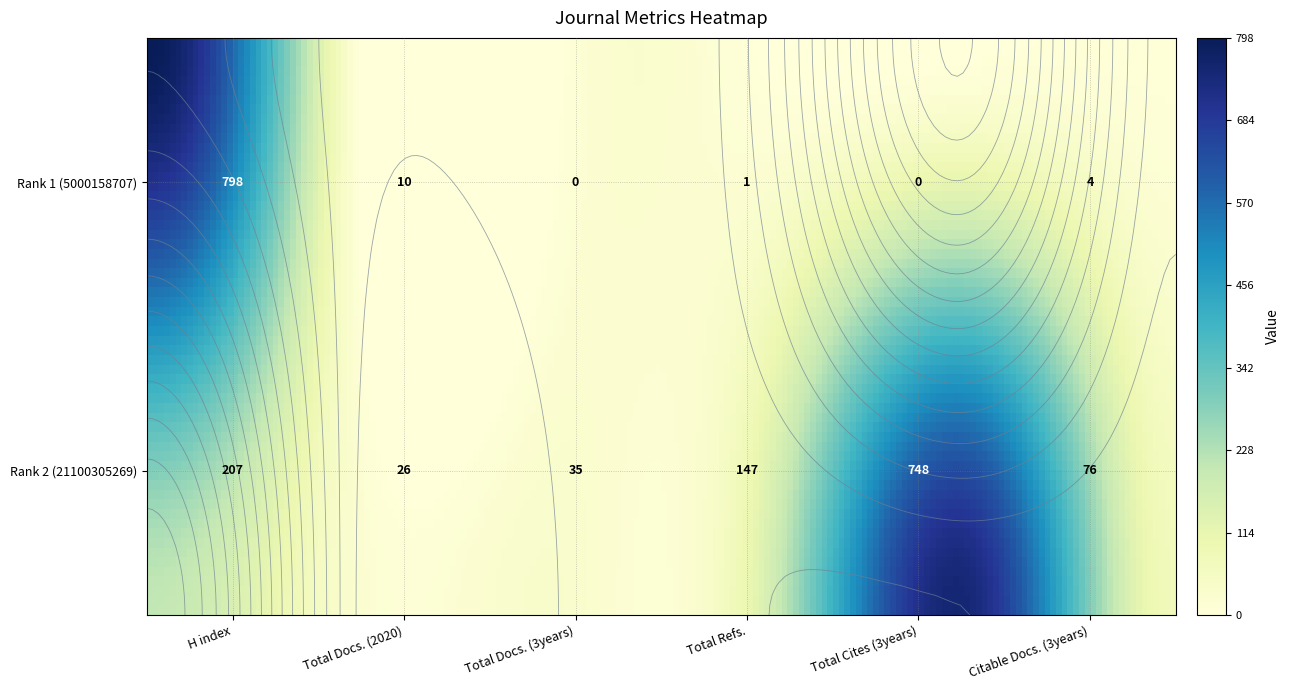

Rank the categories by Citable Docs. (3years) value from highest to lowest.

1, 0